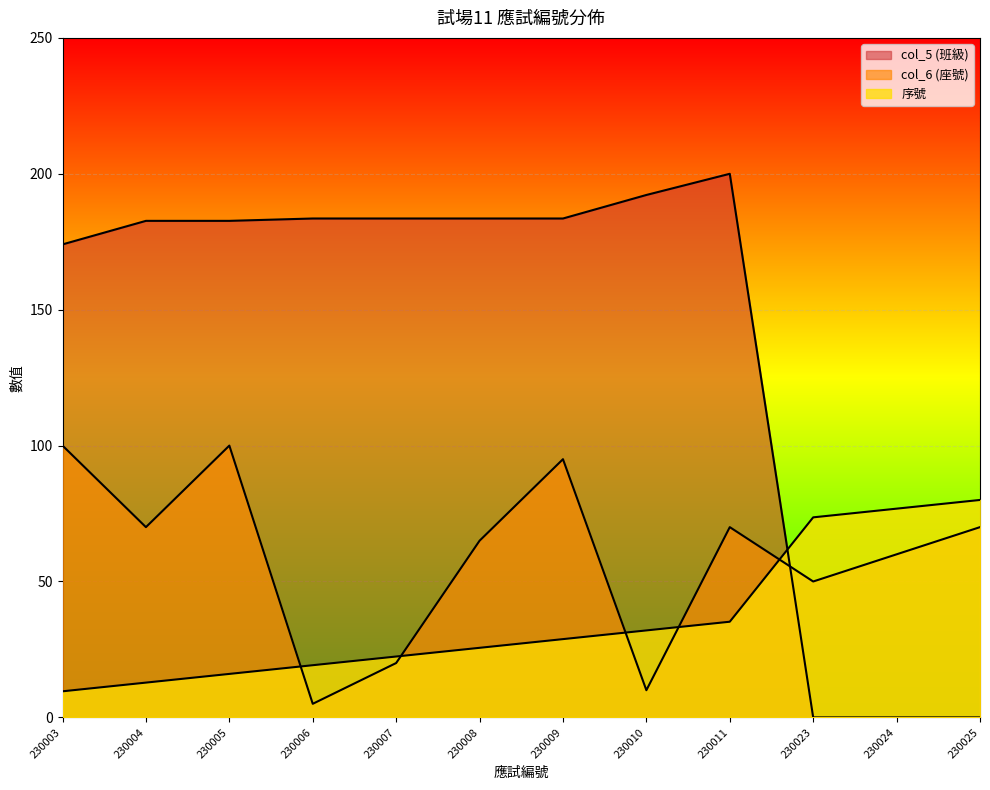

What is the total value across all series at 230023?

123.6